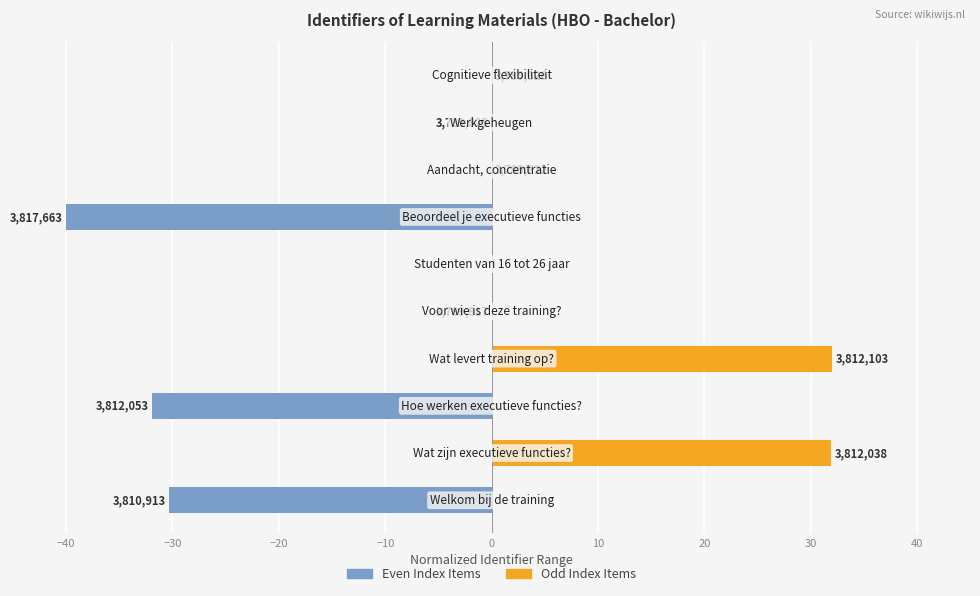

Which series changed the most between −50 and 10?

Even Index Items